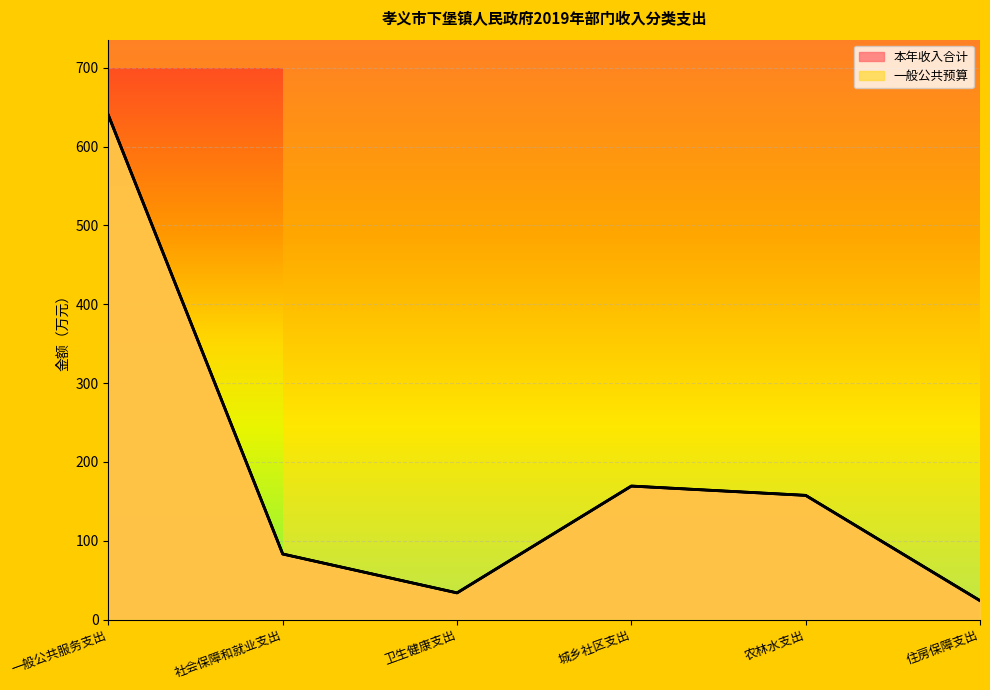

True or false: 本年收入合计 and 一般公共预算 intersect in this chart.

False